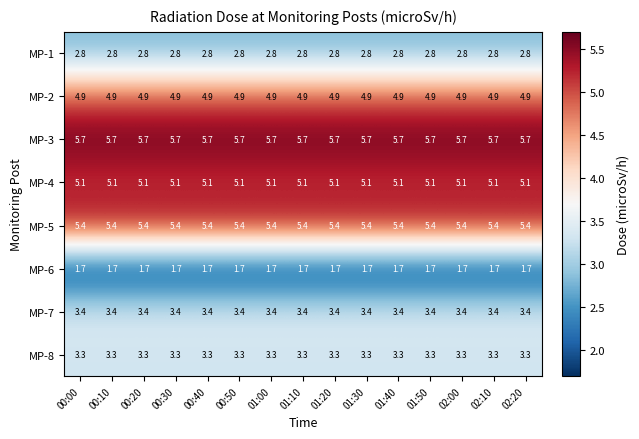

At how many categories does at least one series exceed 2?

15